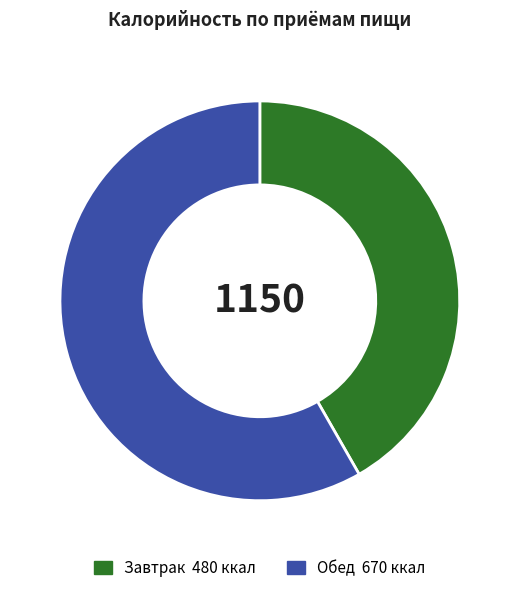

Between Обед and Завтрак, which is larger?

Обед